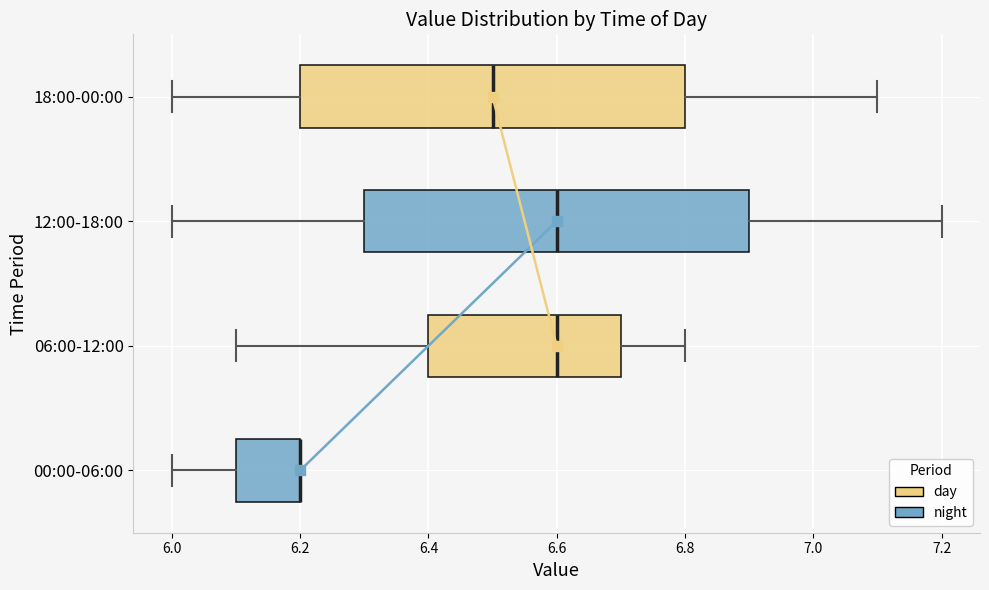

Reading bottom to top, read every box against the x-axis: the position of its median line, the range the box covers, and the ends of its whiskers. The values are not printed on the chart, so give them approximately, as read against the axis.

00:00-06:00: median 6.2 (drawn on the box's right edge), box 6.1 to 6.2, whiskers 6.0 to 6.2
06:00-12:00: median 6.6, box 6.4 to 6.7, whiskers 6.1 to 6.8
12:00-18:00: median 6.6, box 6.3 to 6.9, whiskers 6.0 to 7.2
18:00-00:00: median 6.5, box 6.2 to 6.8, whiskers 6.0 to 7.1